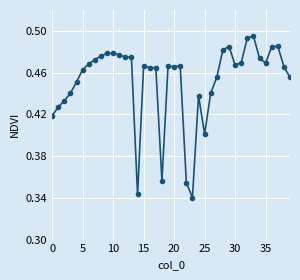

What is the sum of all values?

18.1